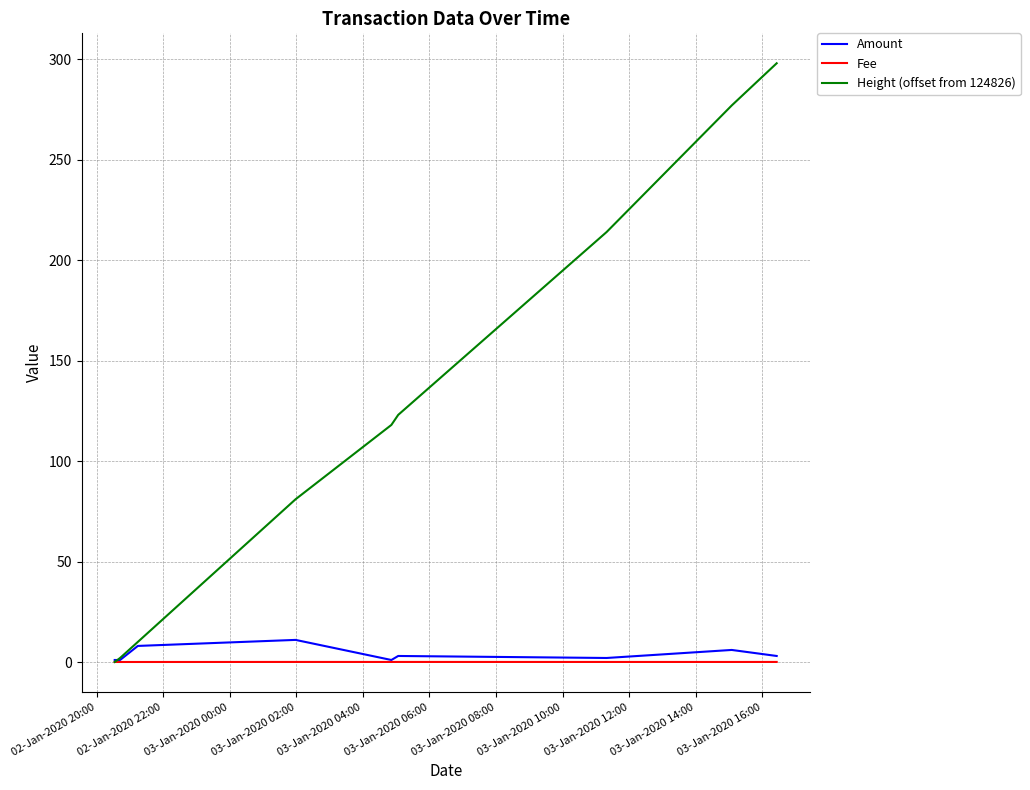

What is the maximum value shown in the chart?

298.0